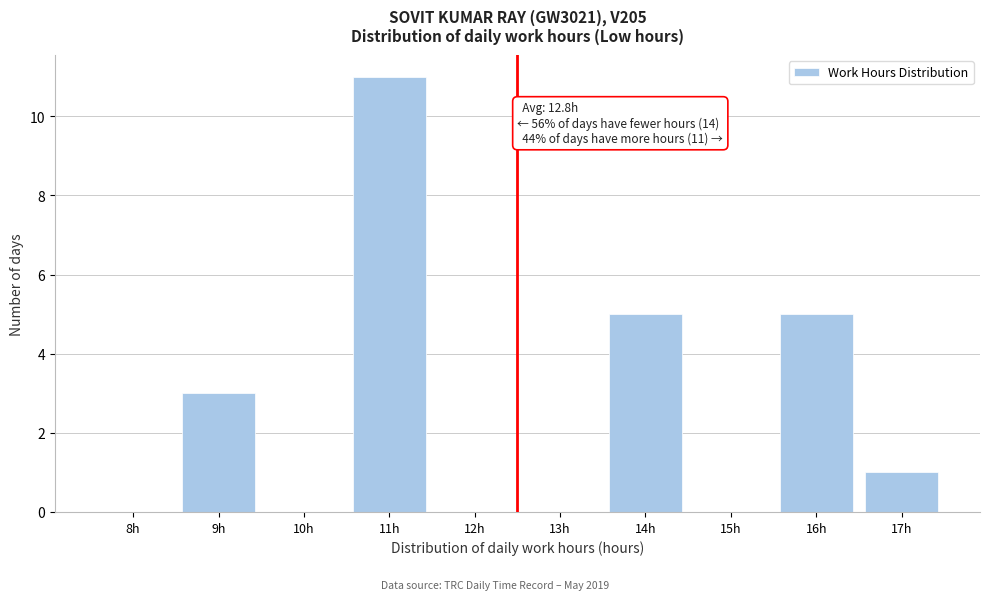

Reading left to right, list all the values displayed in this chart.

8h=0	9h=3	10h=0	11h=11	12h=0	13h=0	14h=5	15h=0	16h=5	17h=1